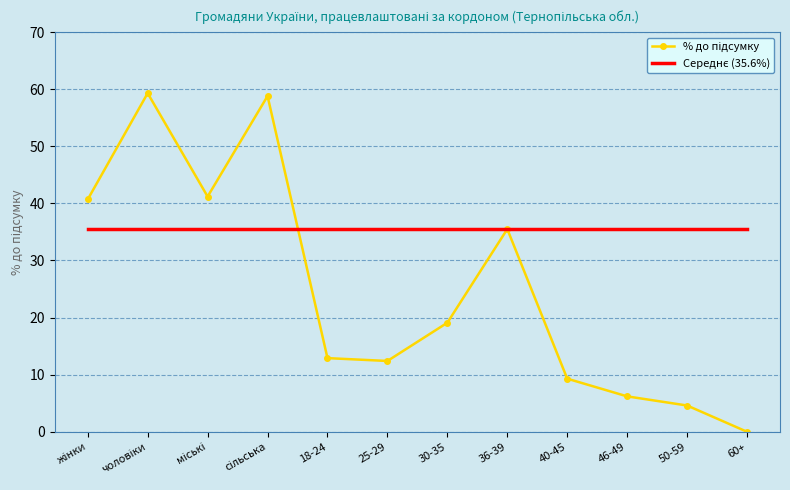

What is the difference between the highest and lowest values at 60+?

35.6